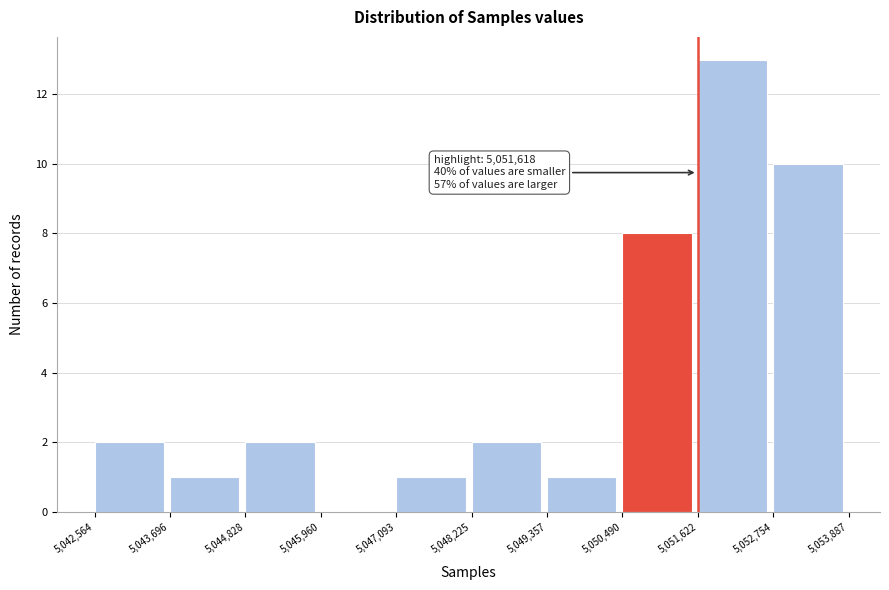

Over which range of the x-axis is the bar tallest?

5,051,622 to 5,052,754